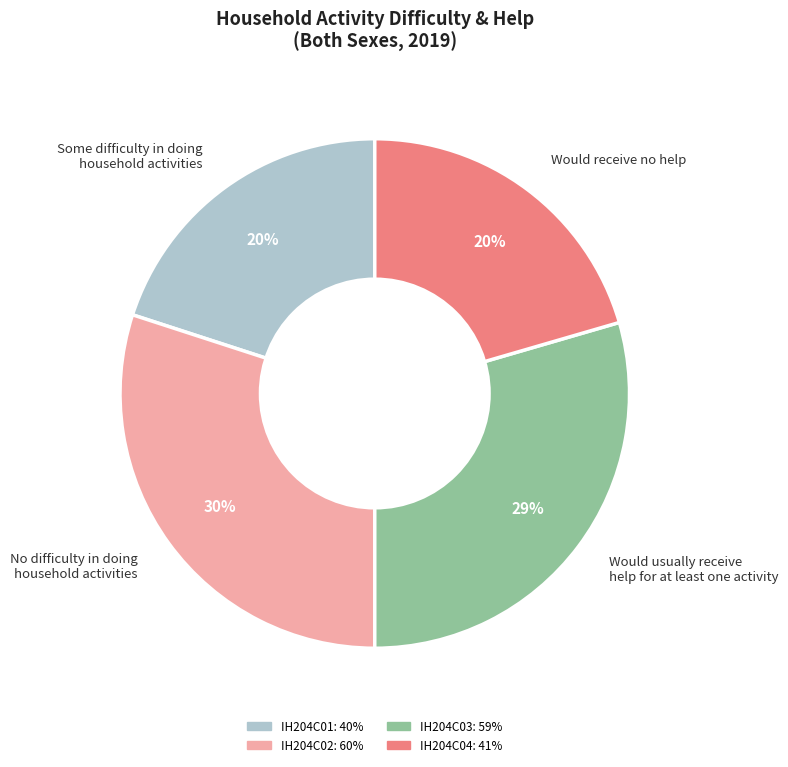

Count the number of slices in the pie.

4